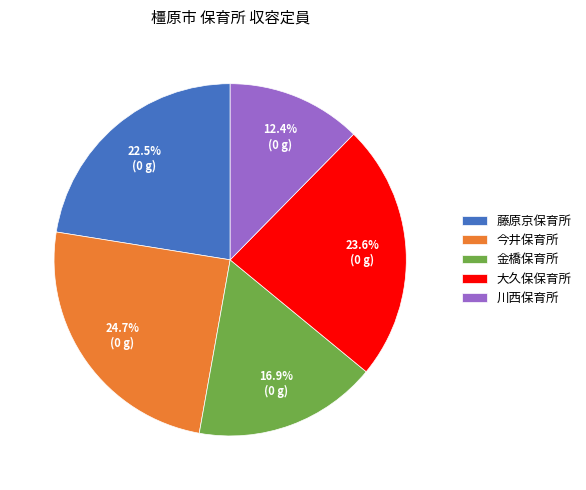

Is the sum of 金橋保育所 and 今井保育所 greater than half?

No